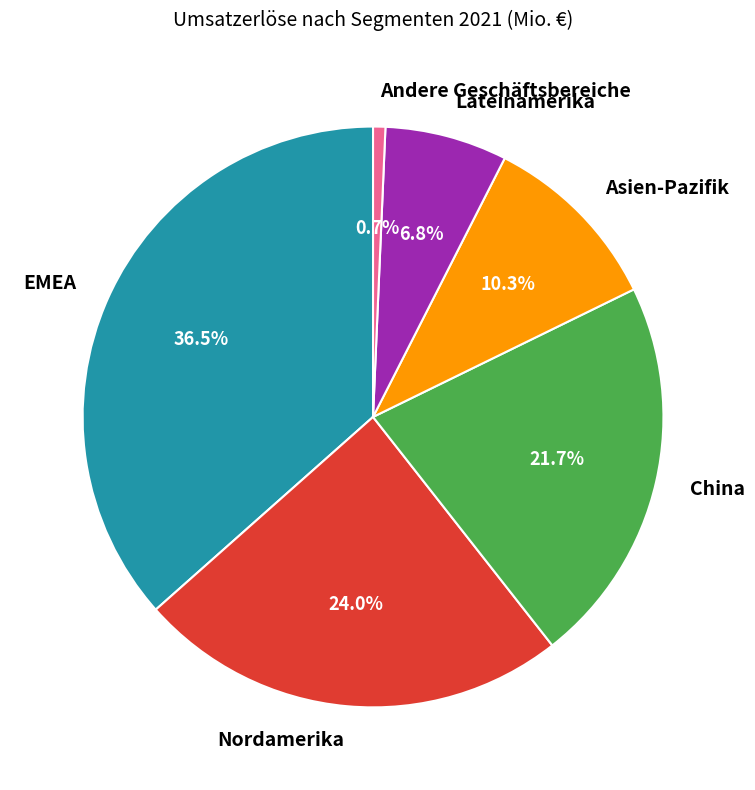

How many slices are in this pie chart?

6